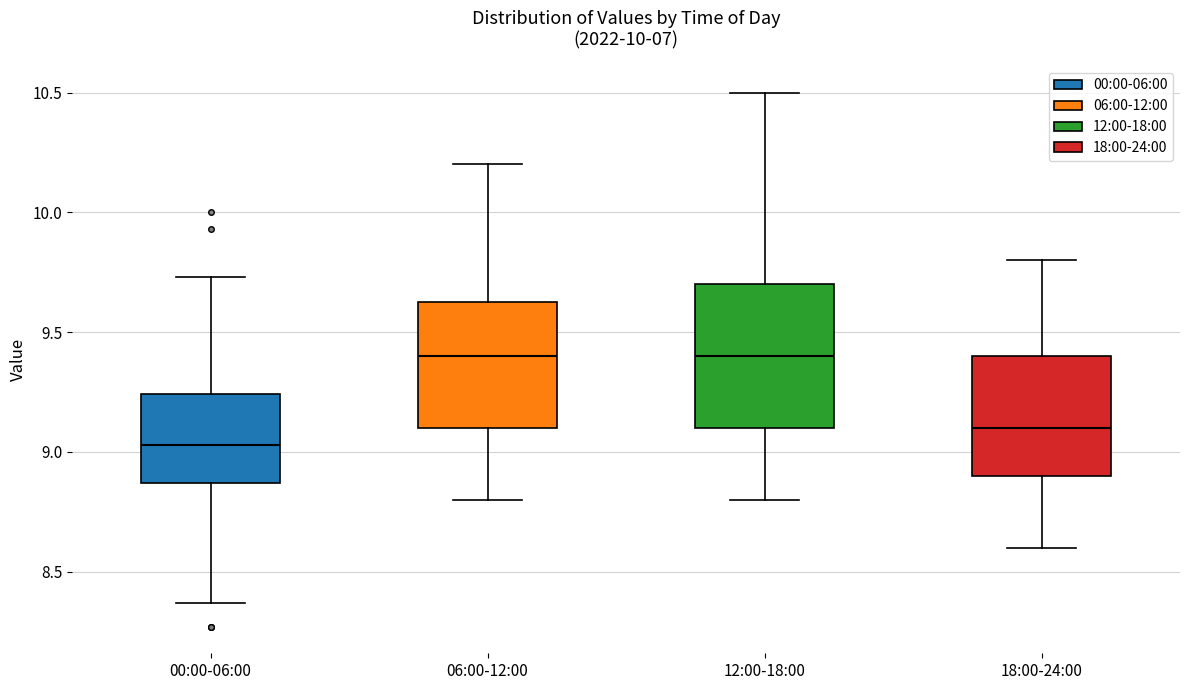

Where does the lower whisker of the box for 12:00-18:00 end on the y-axis? The values are not printed on the chart, so give them approximately, as read against the axis.

8.80